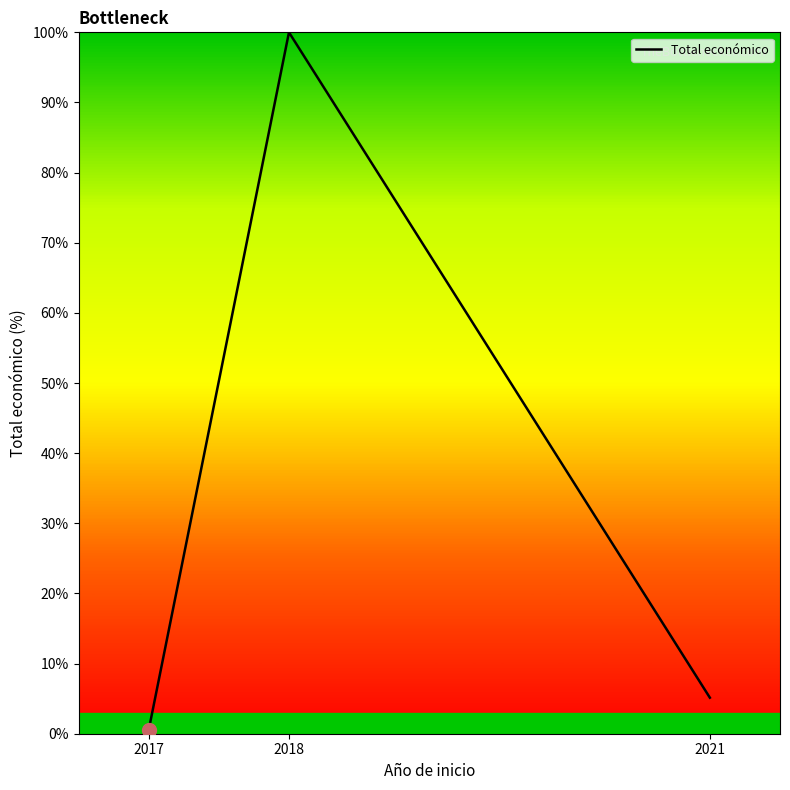

Reading right to left, transcribe all the data shown in this chart.

2021=5.1	2018=100.0	2017=0.5